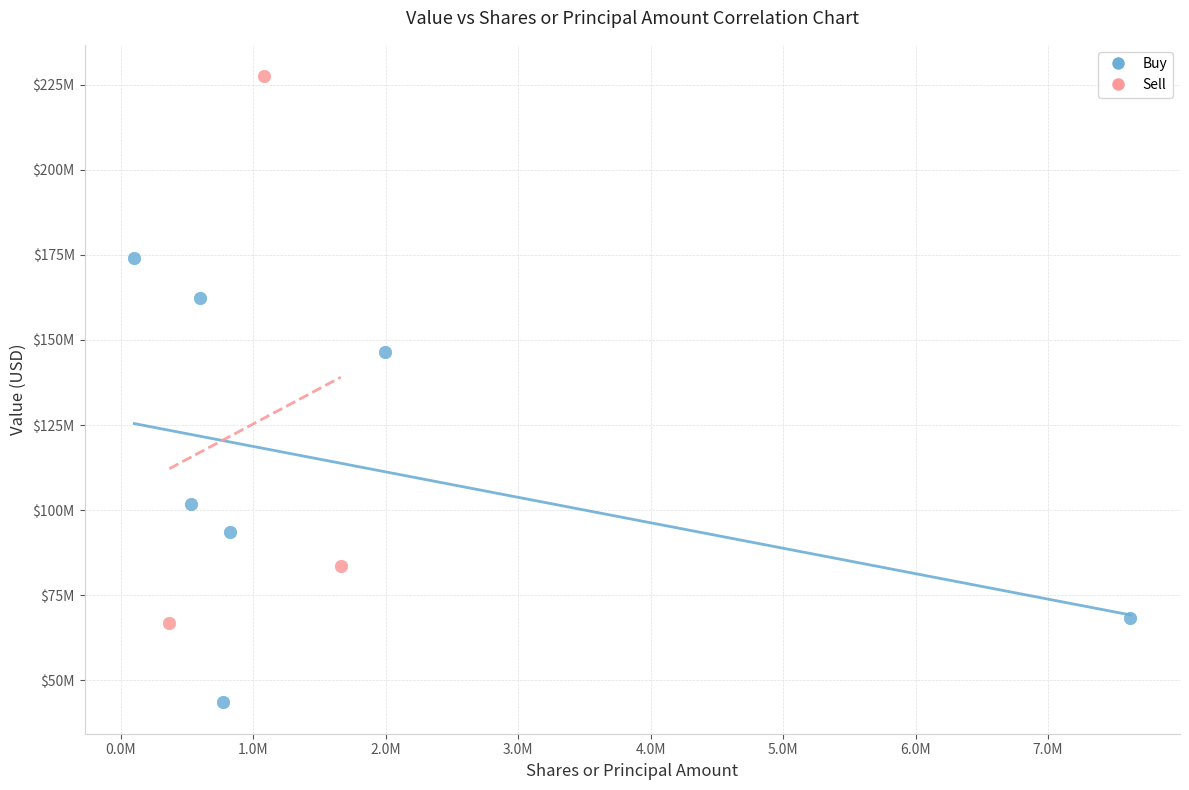

Which series reaches the minimum Y coordinate?

Buy